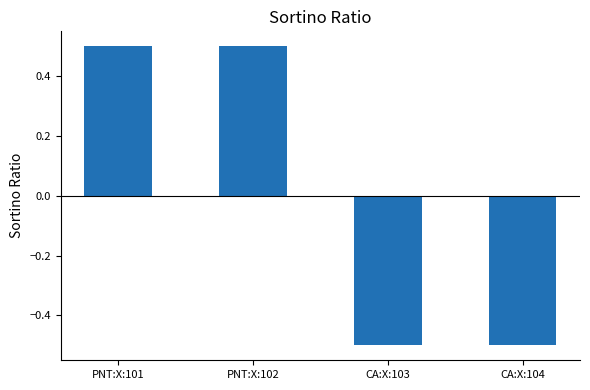

What is the label of the 2nd bar from the left?

PNT:X:102